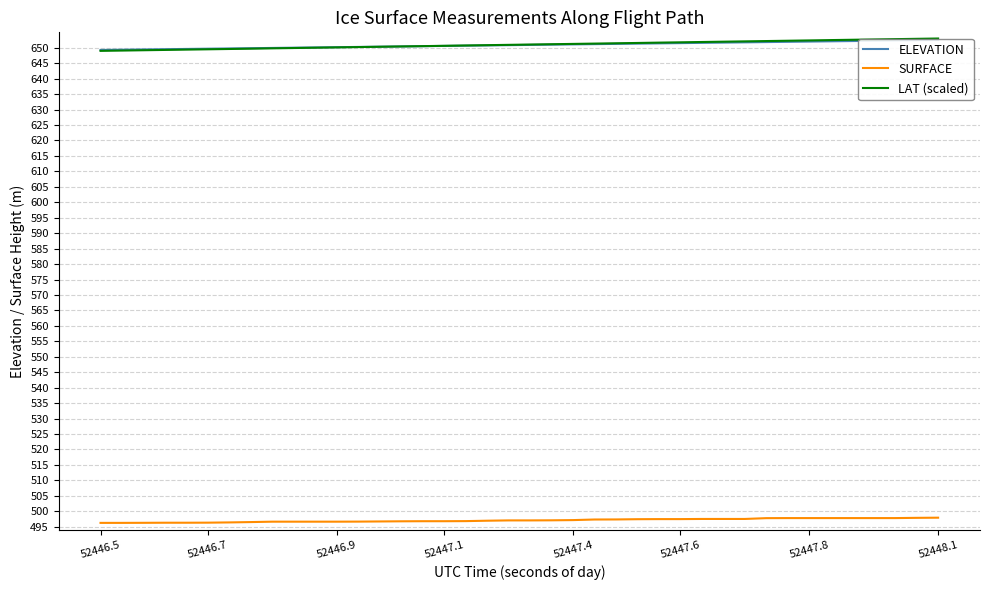

How many series are shown in this chart?

3